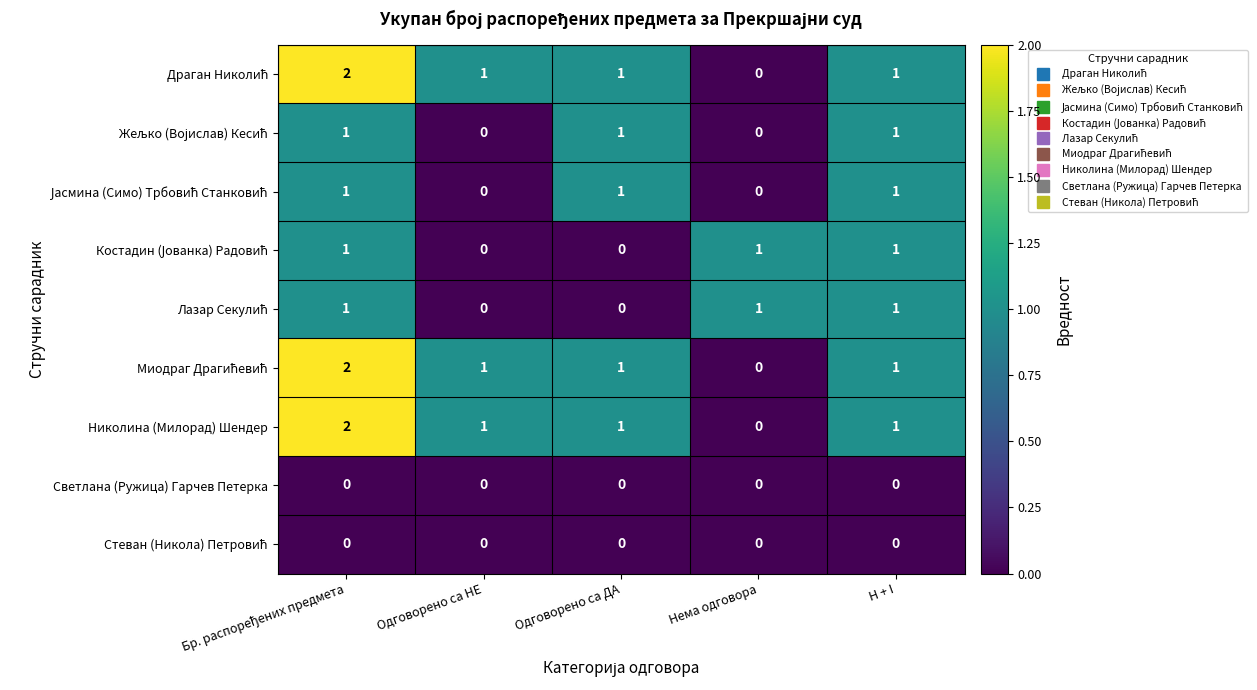

What is the sum of all Николина (Милорад) Шендер values?

5